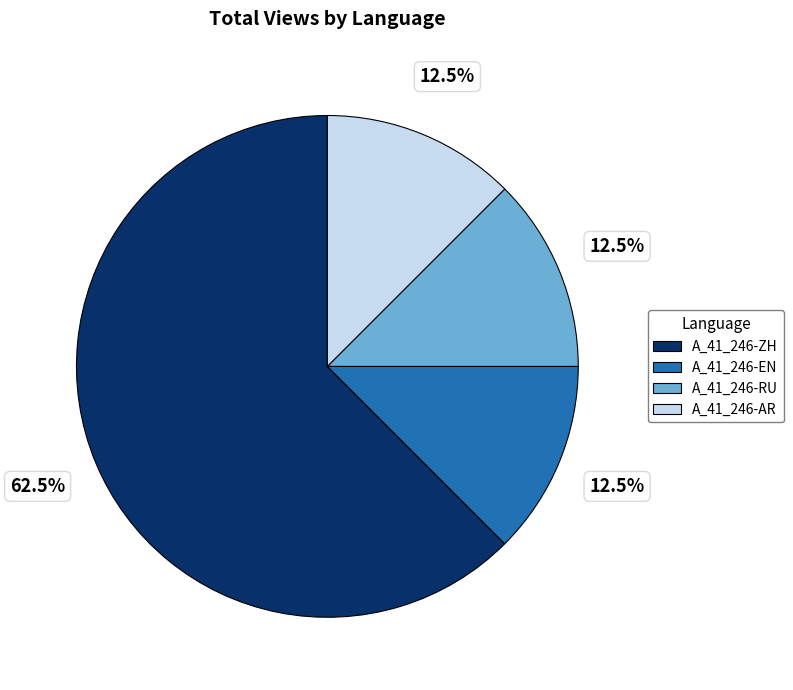

Is it true that A_41_246-AR is 19% of the pie?

False